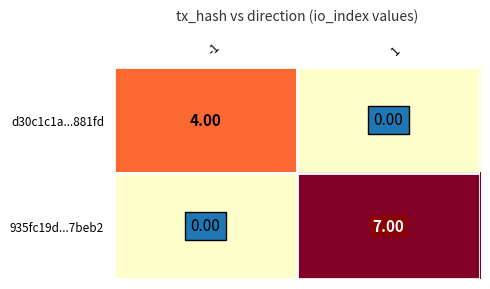

What is the sum of the d30c1c1a...881fd values at 1 and -1?

4